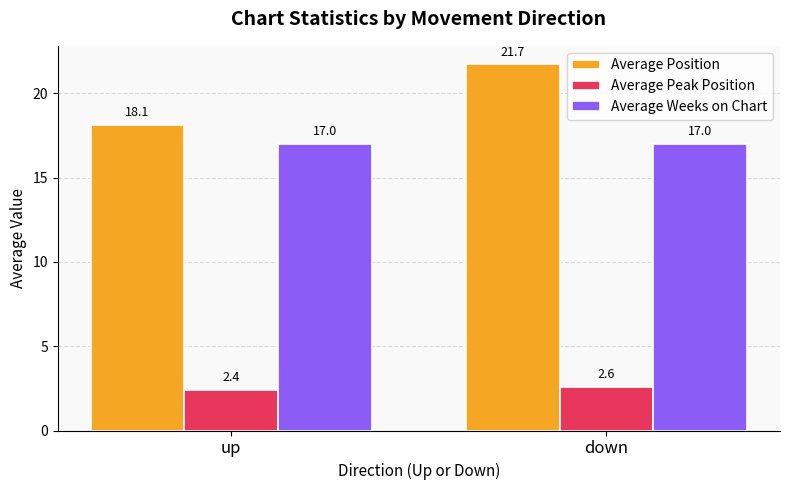

What is the sum of the Average Peak Position values at up and down?

5.0